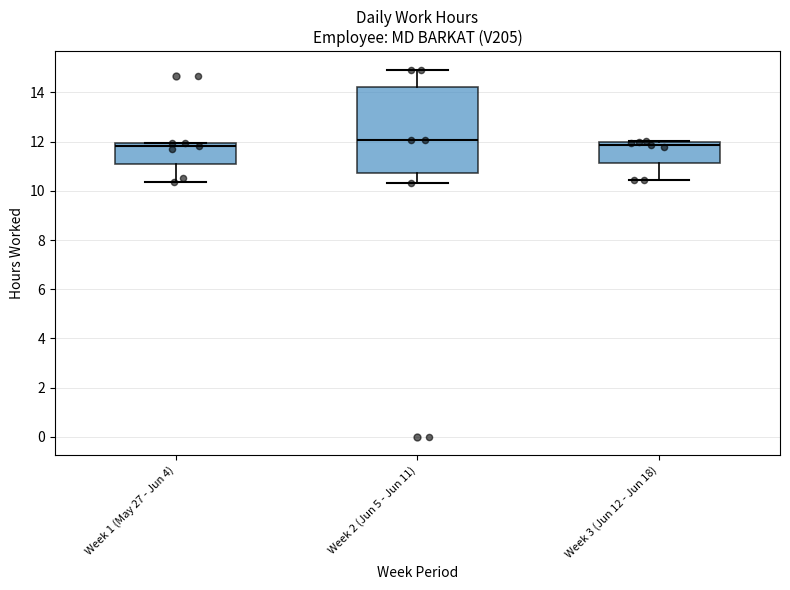

Where is the lower edge of the box for Week 3 (Jun 12 - Jun 18) on the y-axis? The values are not printed on the chart, so give them approximately, as read against the axis.

11.2